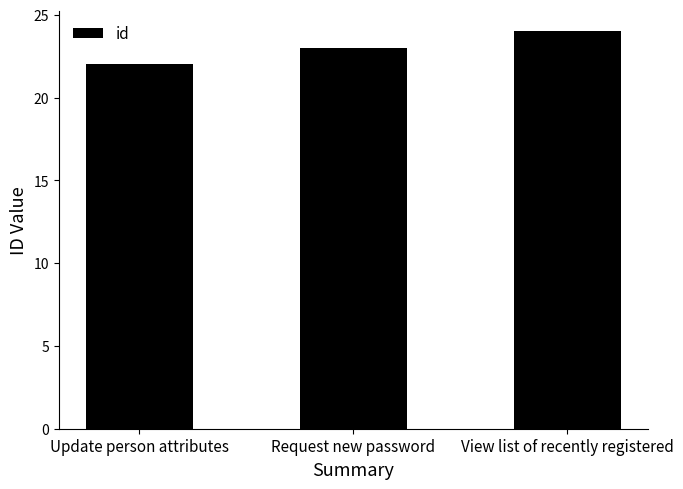

How many values are between 22 and 24?

3